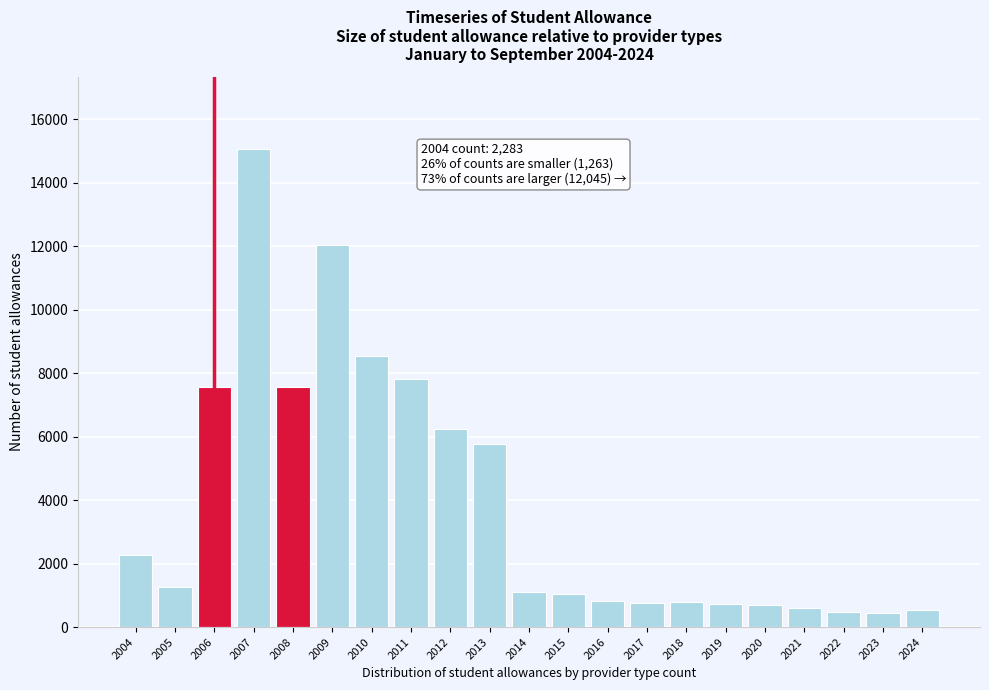

Approximately how many times larger is the value at 2012 compared to 2023?

14.2